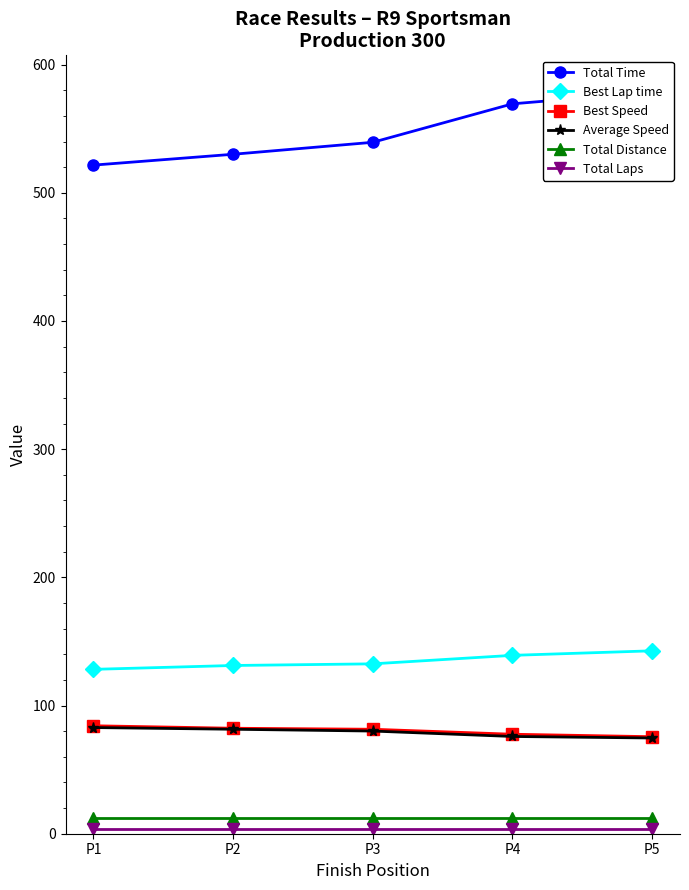

Reading right to left, transcribe all the data shown in this chart.

Total Time: 578.5	569.4	539.4	530.1	521.6
Best Lap time: 142.7	139.2	132.5	131.2	128.2
Best Speed: 75.7	77.6	81.5	82.3	84.2
Average Speed: 74.7	75.9	80.1	81.5	82.8
Total Distance: 12.0	12.0	12.0	12.0	12.0
Total Laps: 4.0	4.0	4.0	4.0	4.0